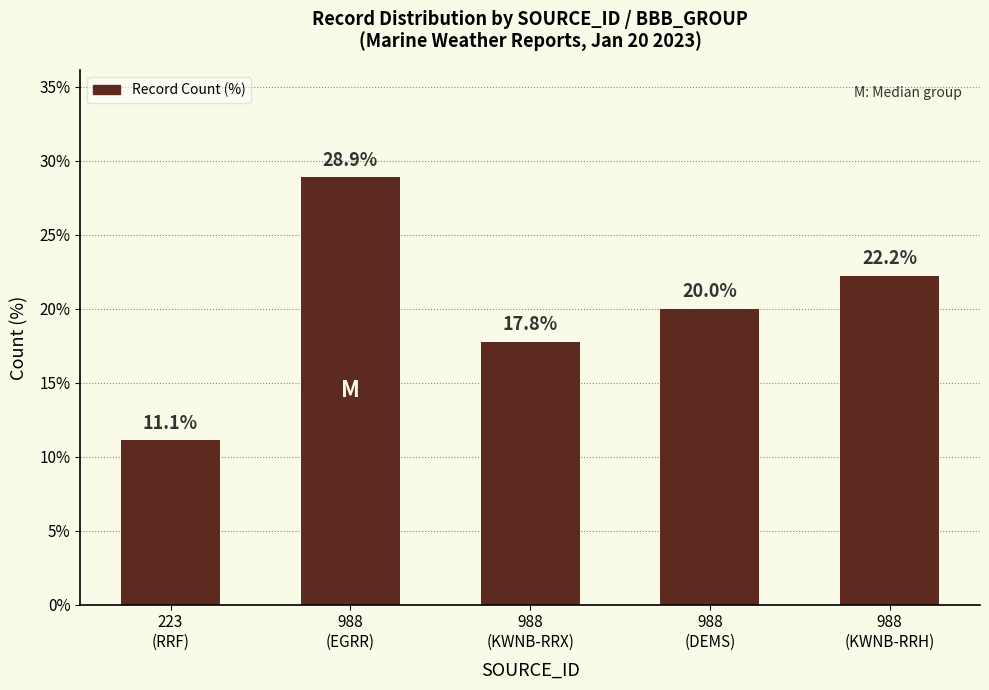

Which label corresponds to the smallest value in the chart?

223
(RRF)